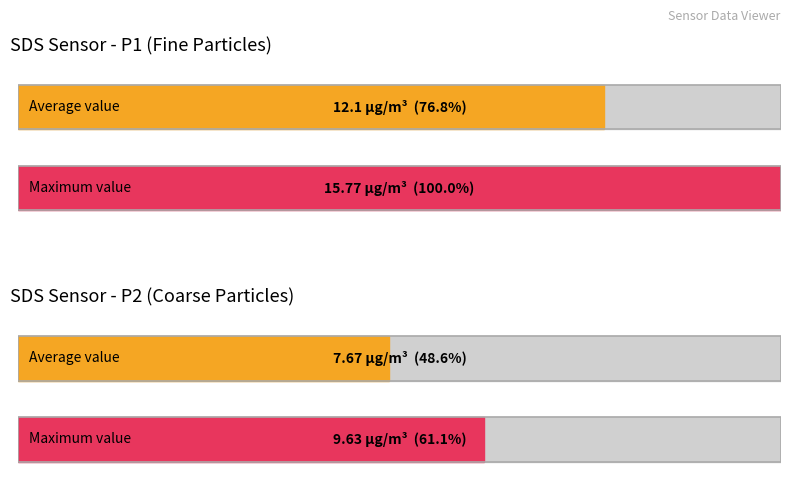

Rank the series by their maximum value, from lowest to highest.

SDS_P2, SDS_P1